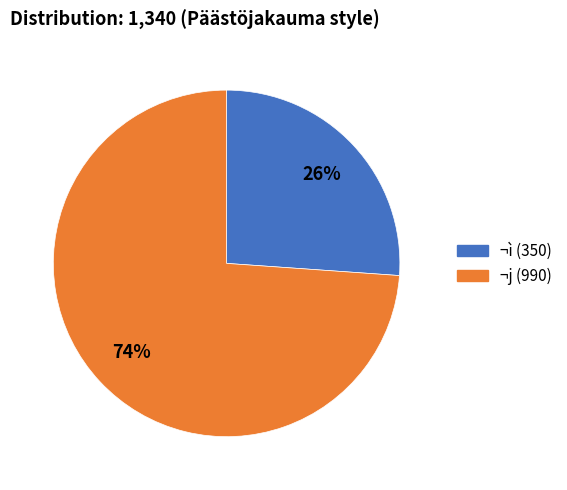

To the nearest percent, what is the average slice percentage?

50%